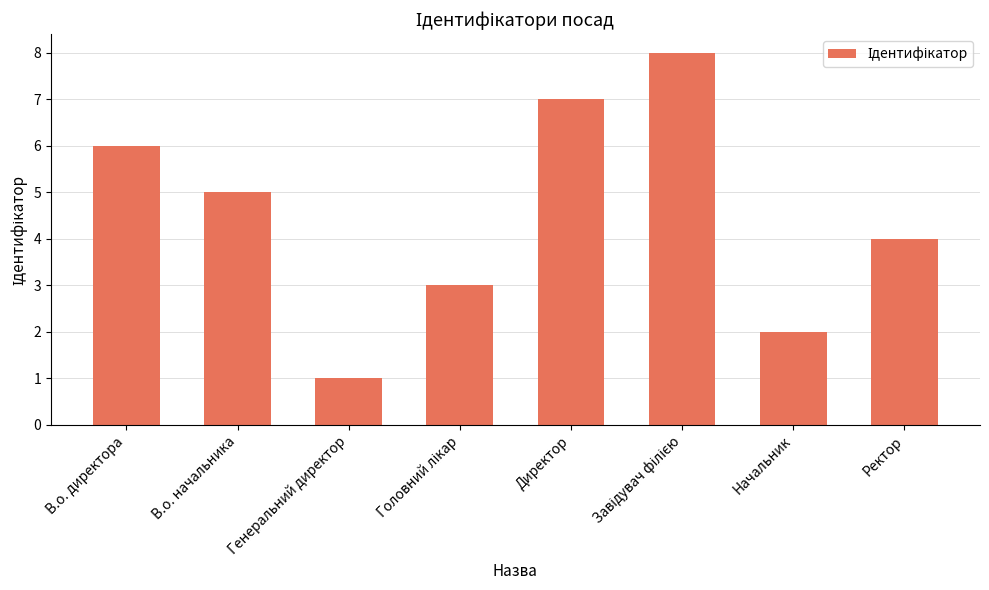

Count the number of data series in this chart.

1